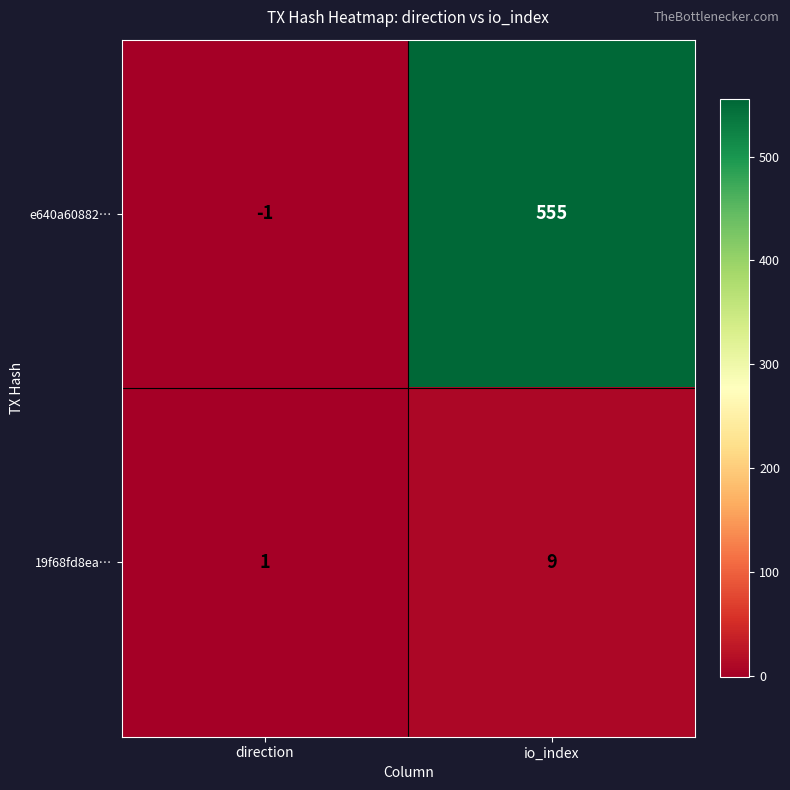

List the series in order of their peak value, lowest first.

19f68fd8ea…, e640a60882…